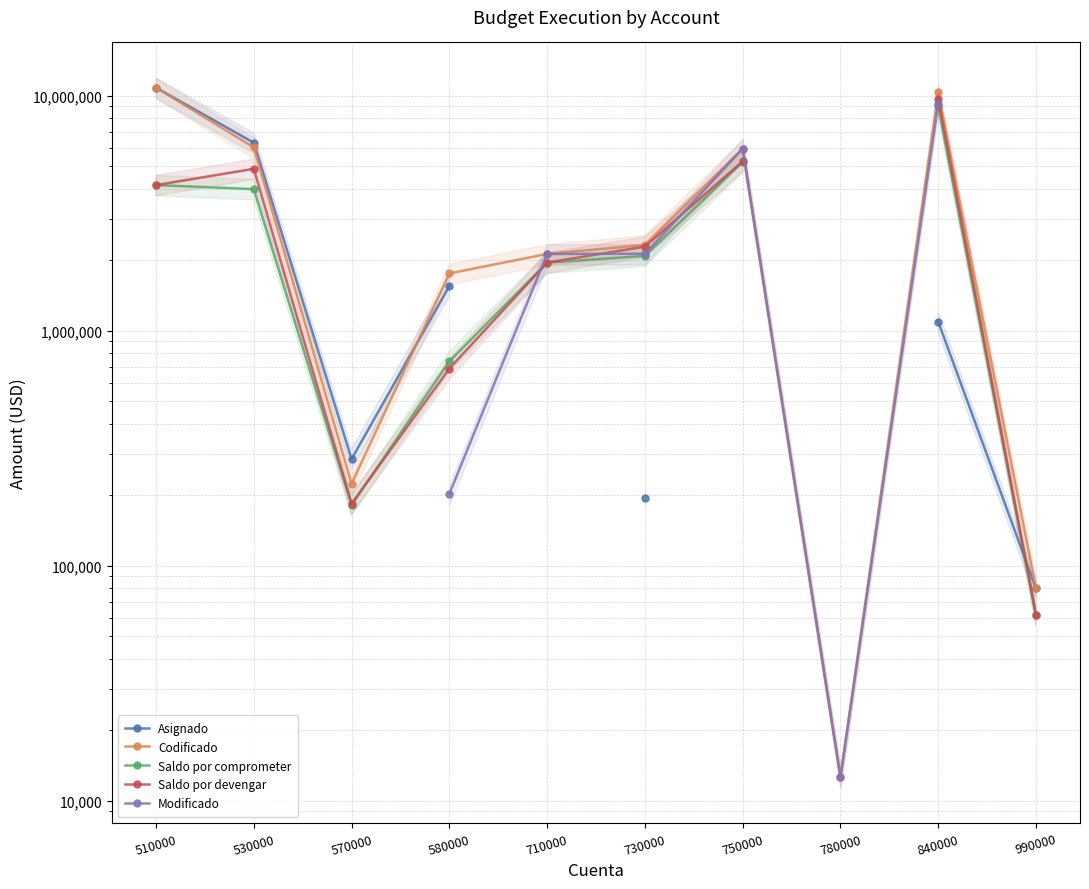

What is the difference between the Saldo por comprometer values at 730000 and 510000?

2081843.4